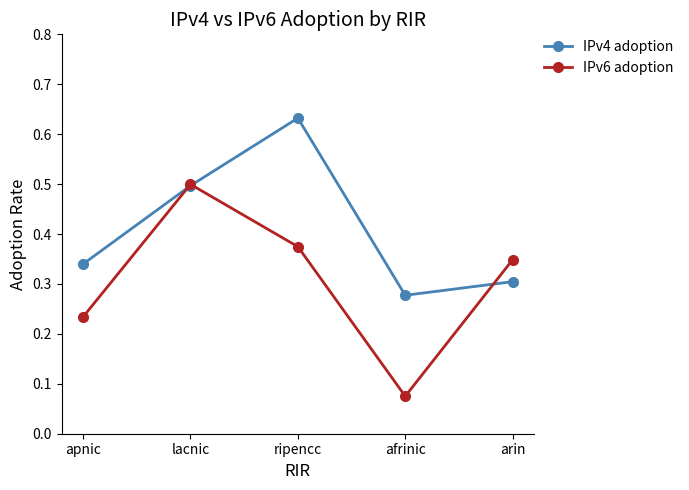

What is the sum of the IPv4 adoption values at afrinic and ripencc?

0.9